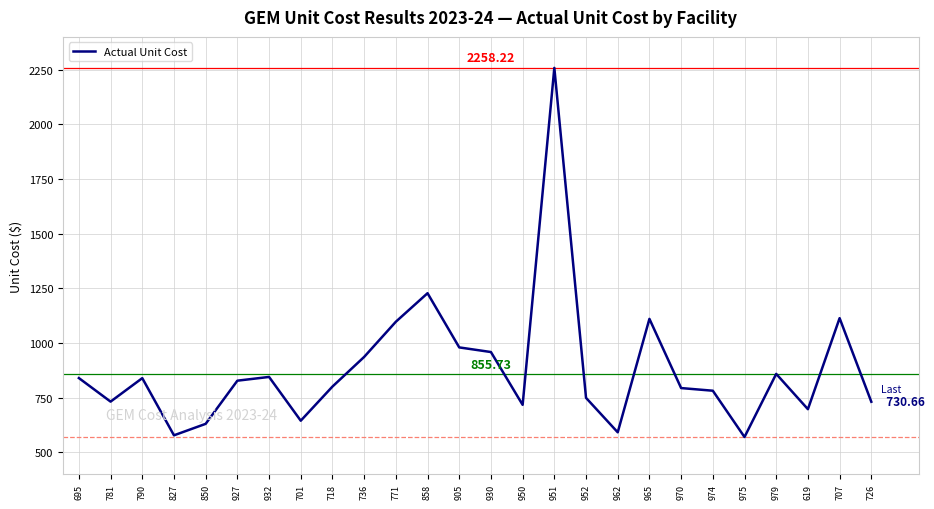

Approximately how many times larger is the value at 952 compared to 790?

0.9